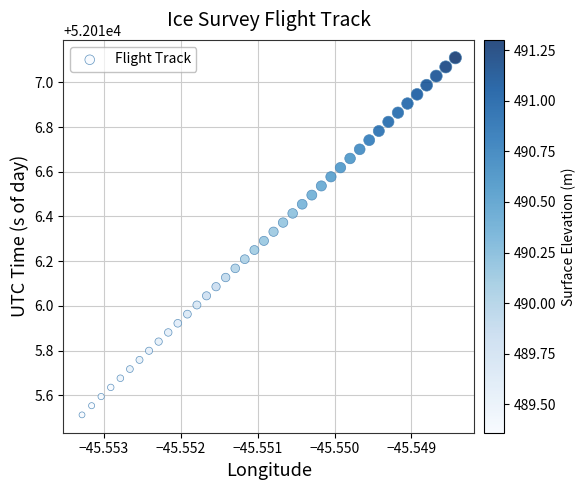

What is the range of Y values (max minus min)?

1.6